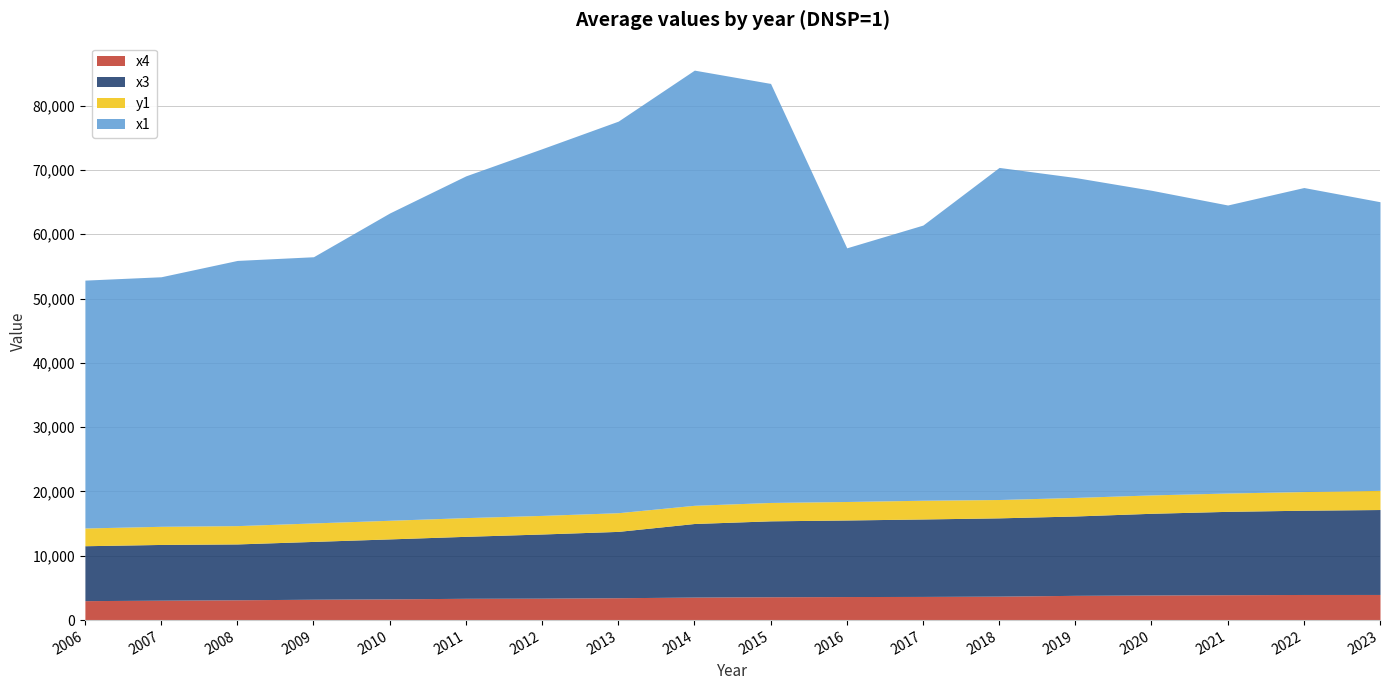

Which category has the lowest value across all series?

2006